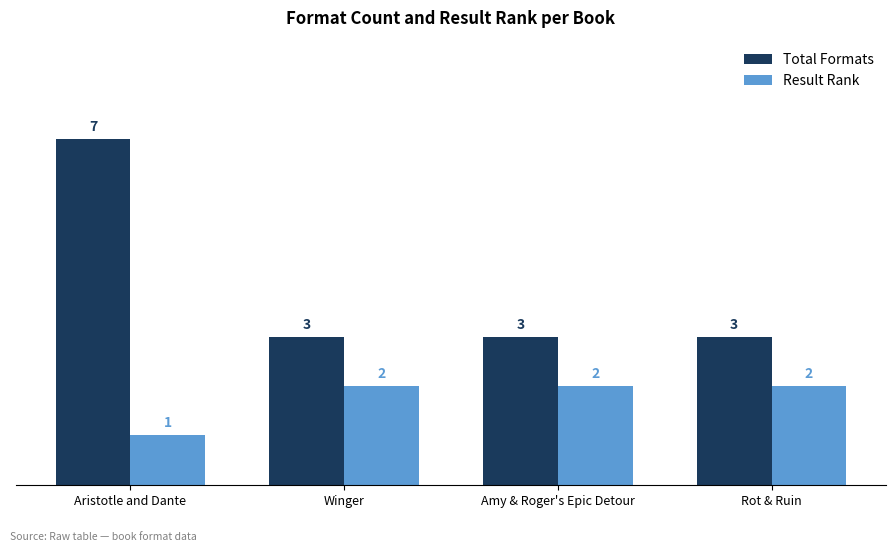

What position from the right is Amy & Roger's Epic Detour?

2